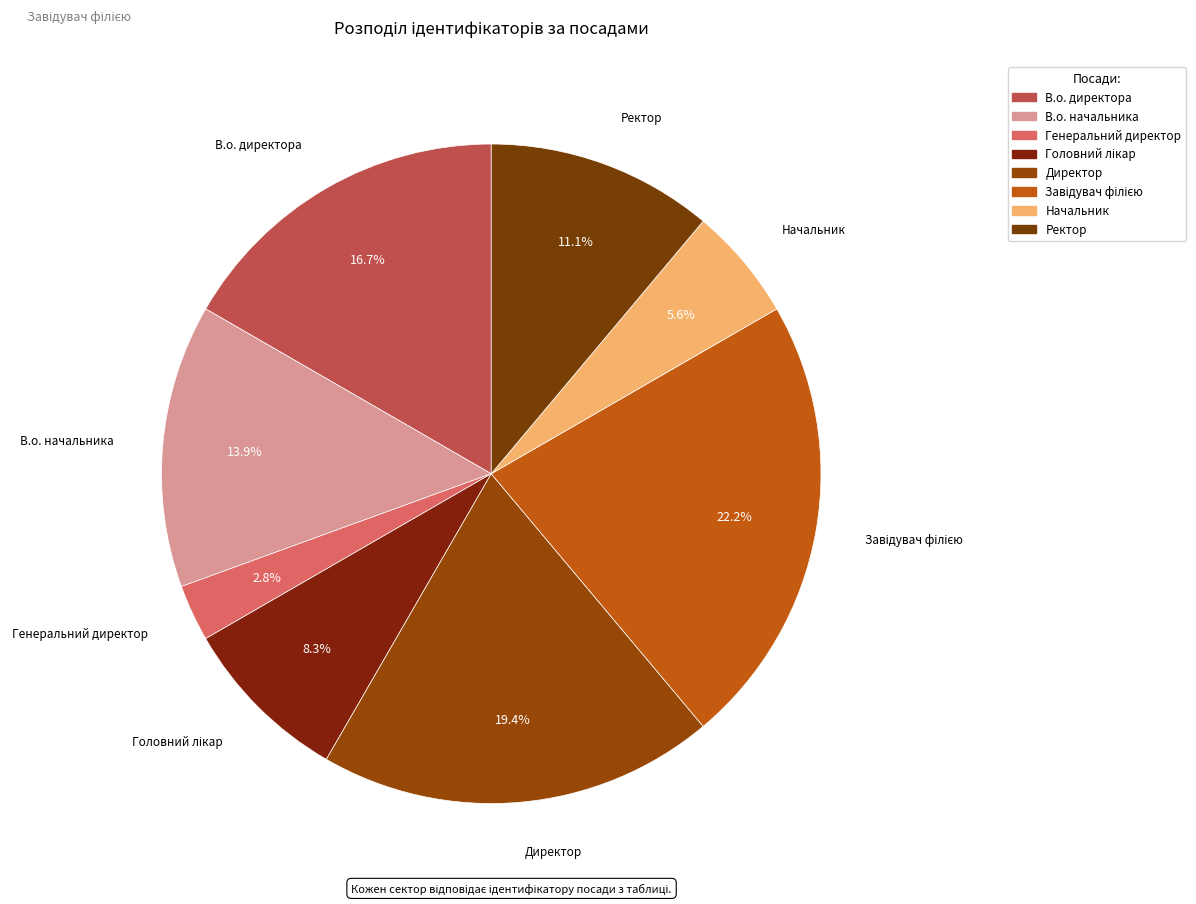

Approximately how many times larger is the value at В.о. начальника compared to В.о. директора?

0.8